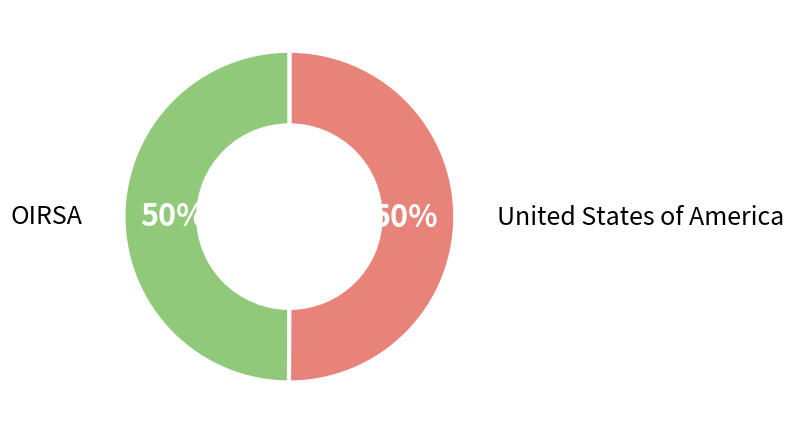

How many segments does this pie chart have?

2